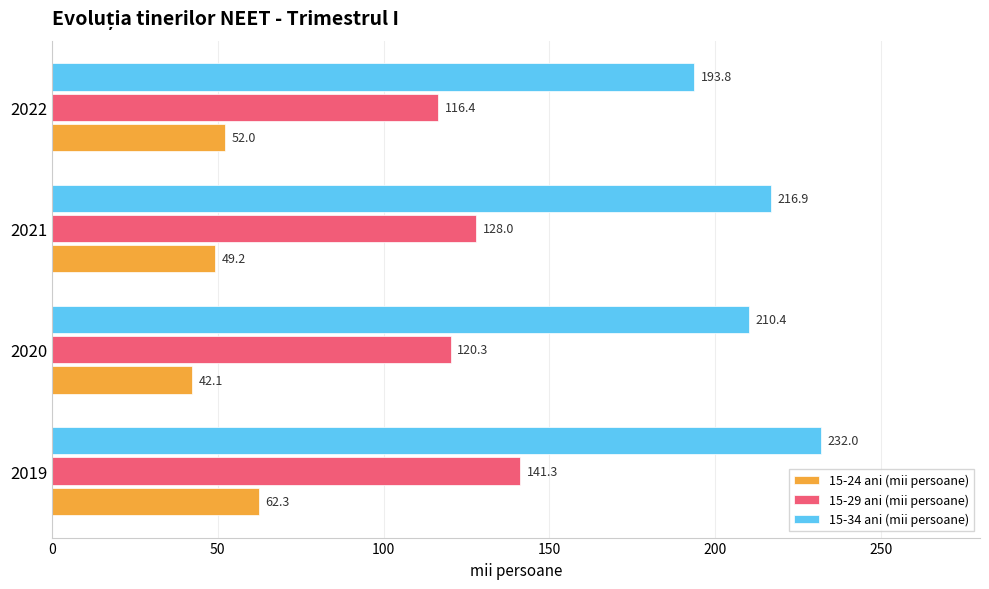

True or false: 15-29 ani (mii persoane) has a value of 245.1 at 2019.

False